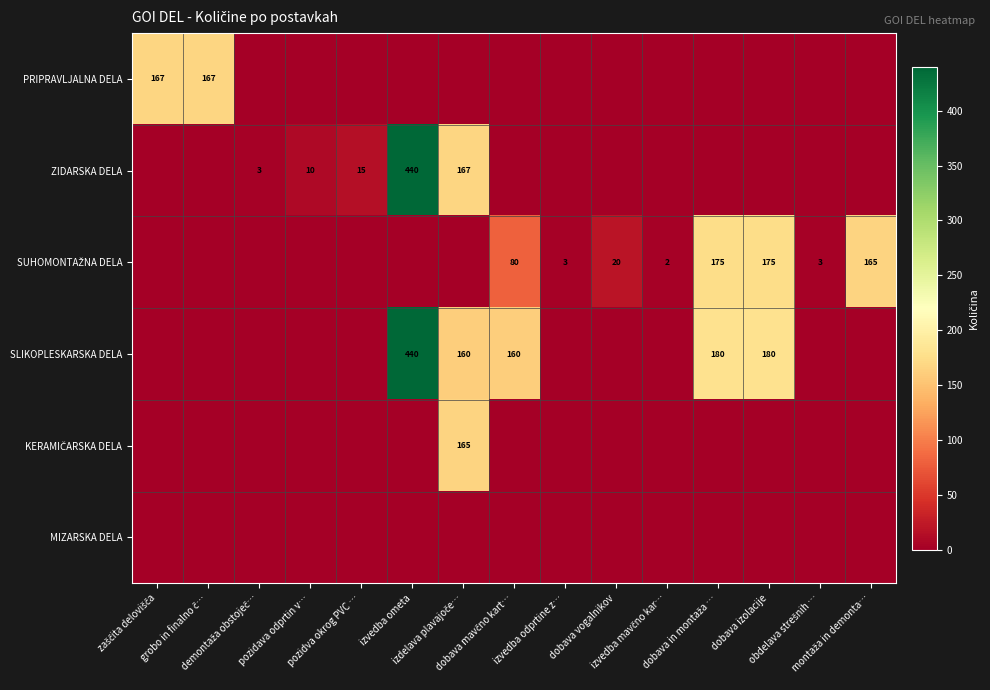

At izvedba mavčno kar…, list the series in order from largest to smallest.

SUHOMONTAŽNA DELA, PRIPRAVLJALNA DELA, ZIDARSKA DELA, SLIKOPLESKARSKA DELA, KERAMIČARSKA DELA, MIZARSKA DELA